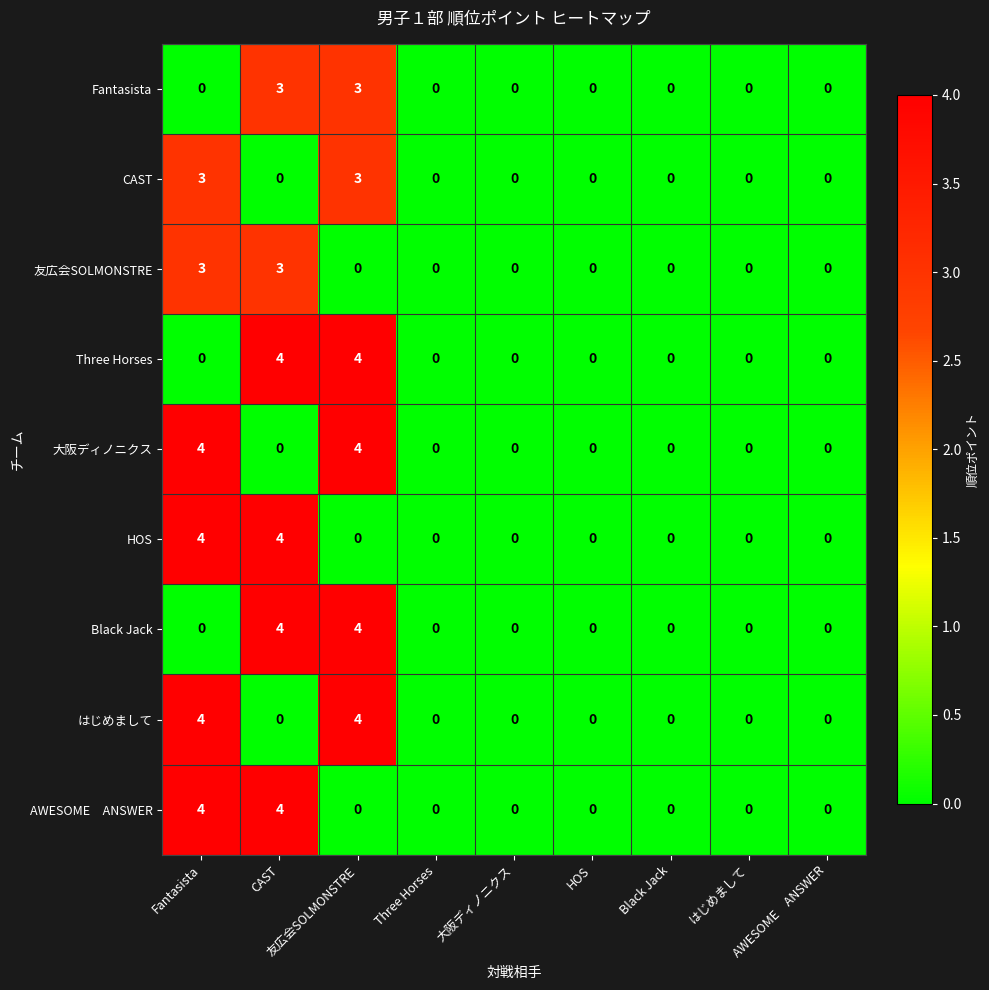

True or false: はじめまして has a value of 0 at Three Horses.

True